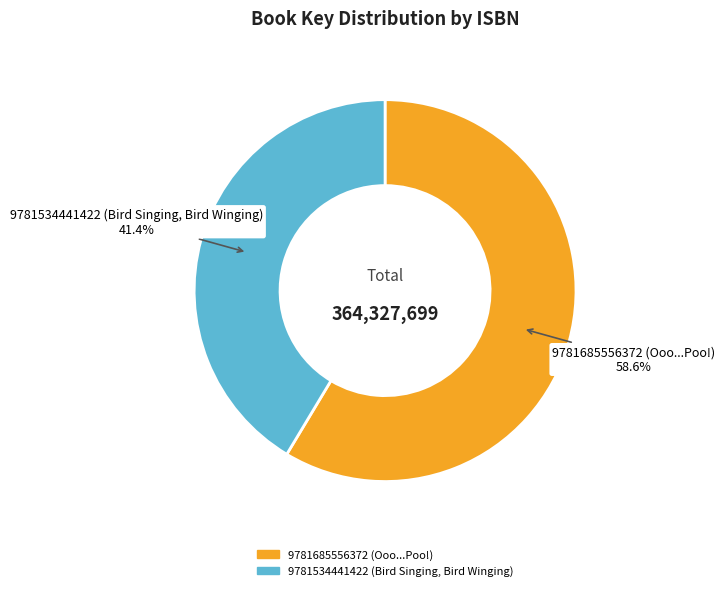

To the nearest percent, what is the difference between the largest and smallest slice percentages?

17%